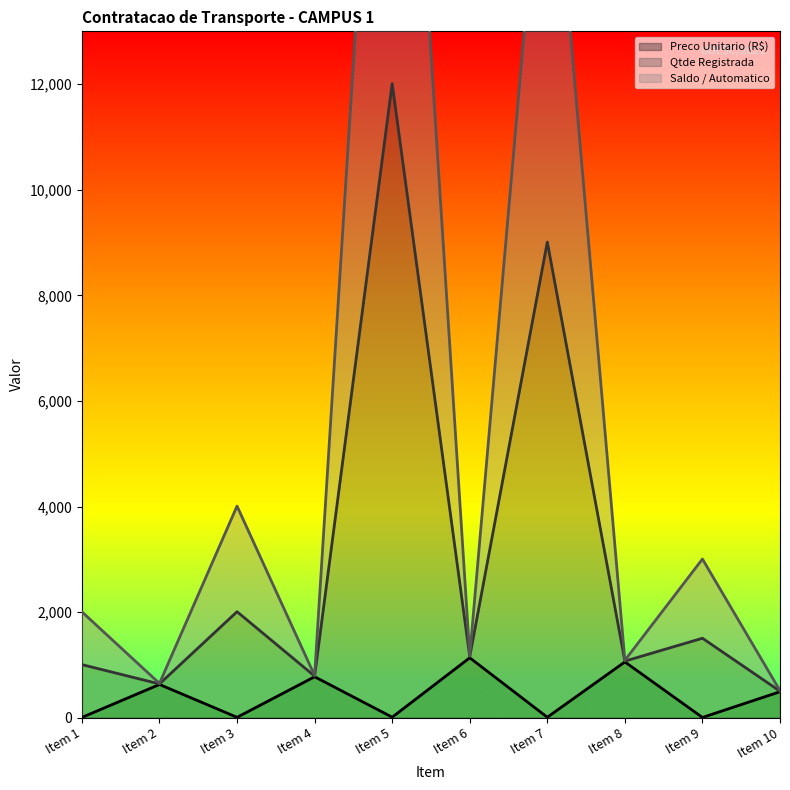

In Qtde Registrada, how many points are lower than both neighbors (excluding endpoints)?

4